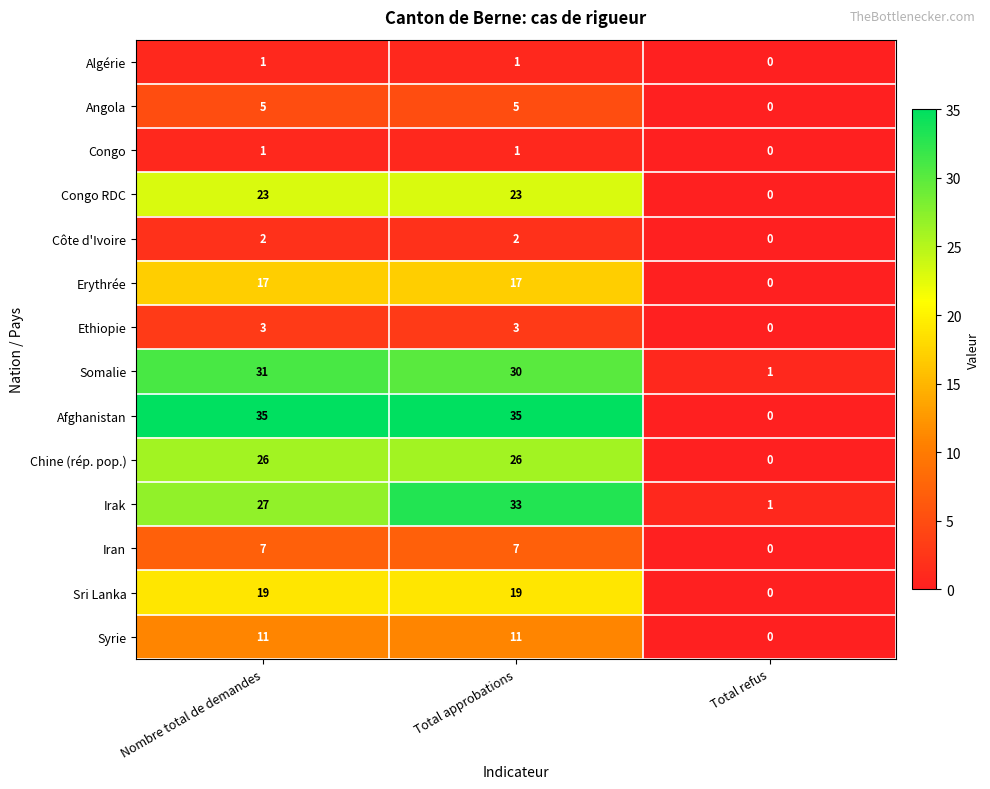

At which label is Algérie closest to 0?

Total refus